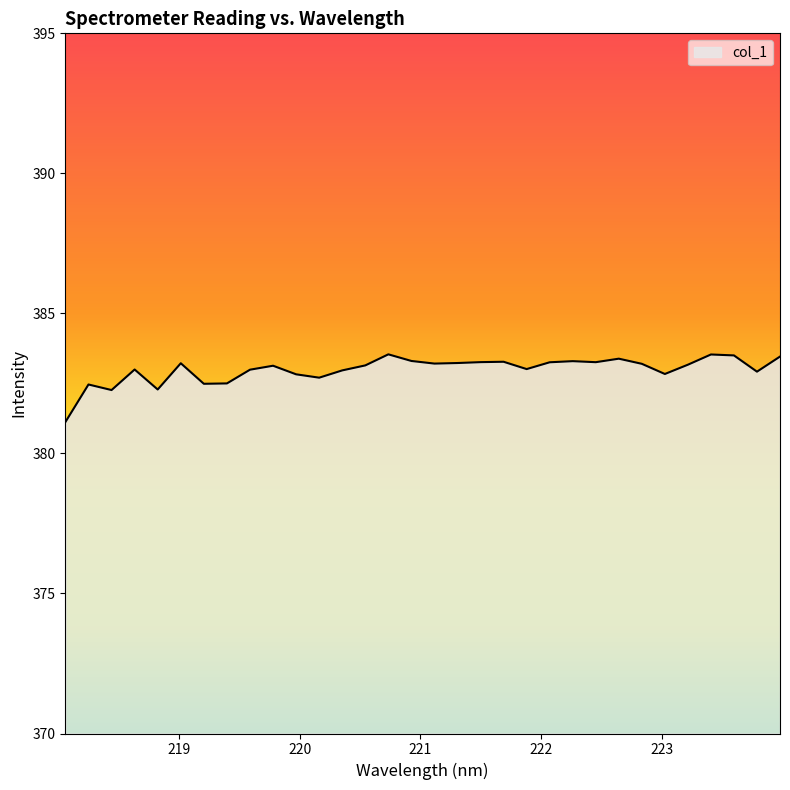

What is the difference between the maximum and minimum values?

2.4